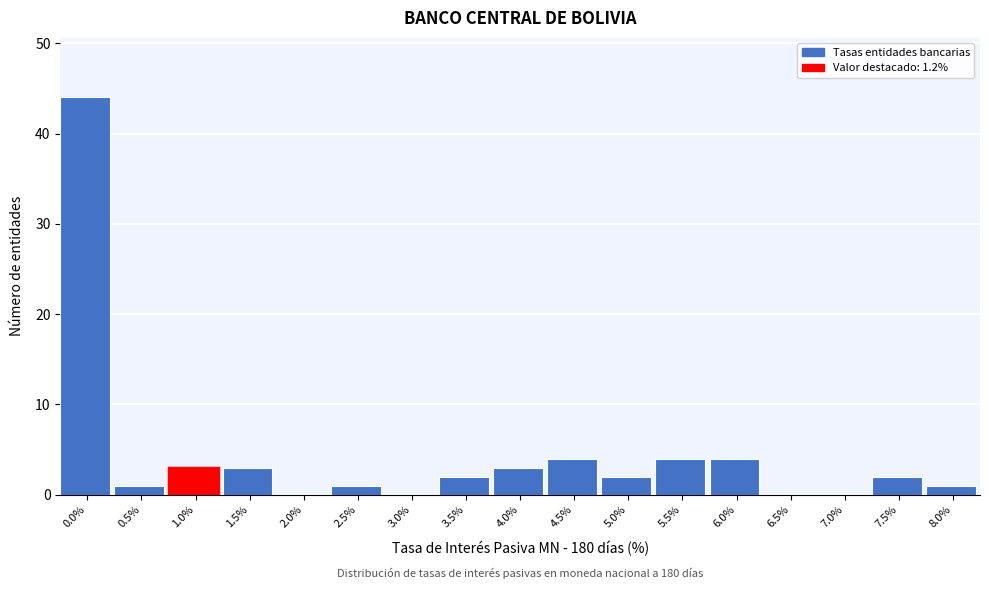

Reading left to right, what are all the values shown in this chart?

0.0%=44	0.5%=1	1.0%=3	1.5%=3	2.0%=0	2.5%=1	3.0%=0	3.5%=2	4.0%=3	4.5%=4	5.0%=2	5.5%=4	6.0%=4	6.5%=0	7.0%=0	7.5%=2	8.0%=1